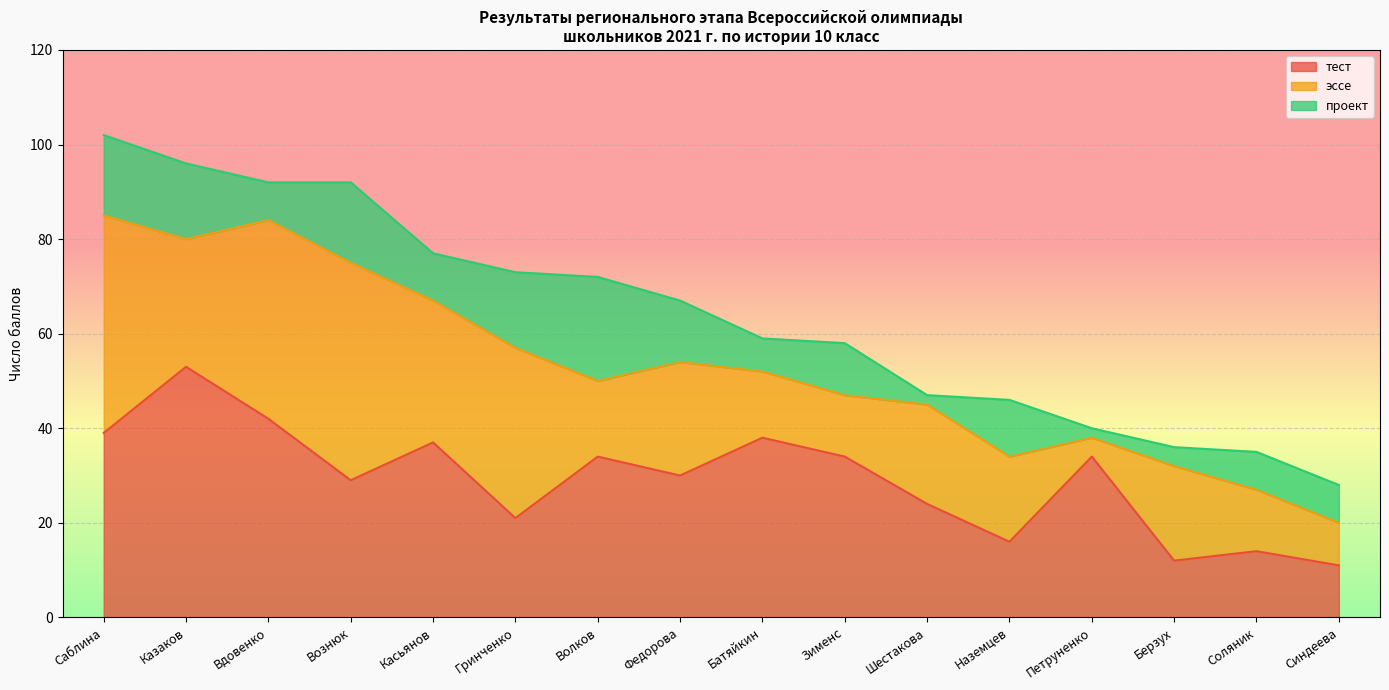

How many lines are shown in the chart?

3